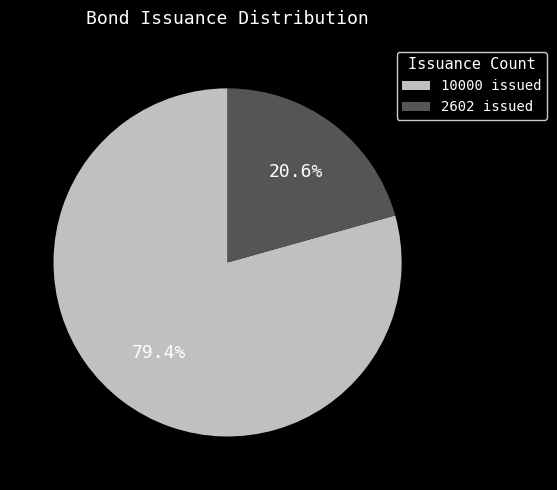

Which slice is the largest?

10000 issued